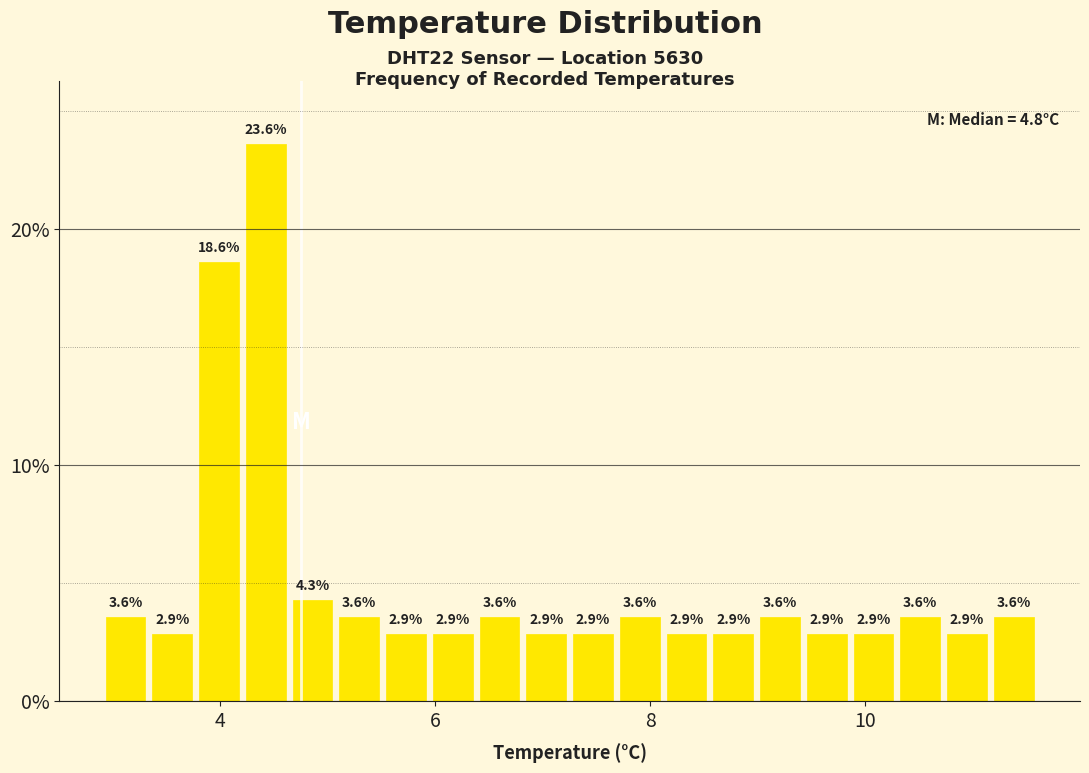

Around what value on the x-axis is the tallest bar? Give the approximate position of its centre, as read against the axis.

4.4